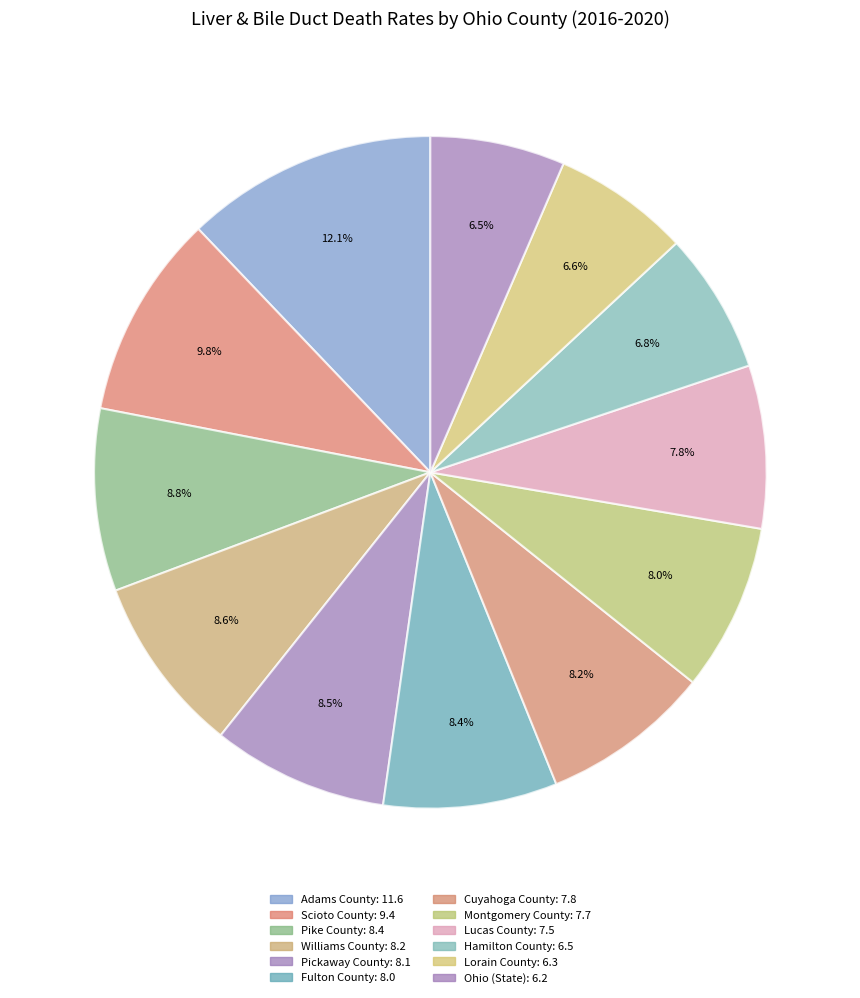

How many slices are in this pie chart?

12